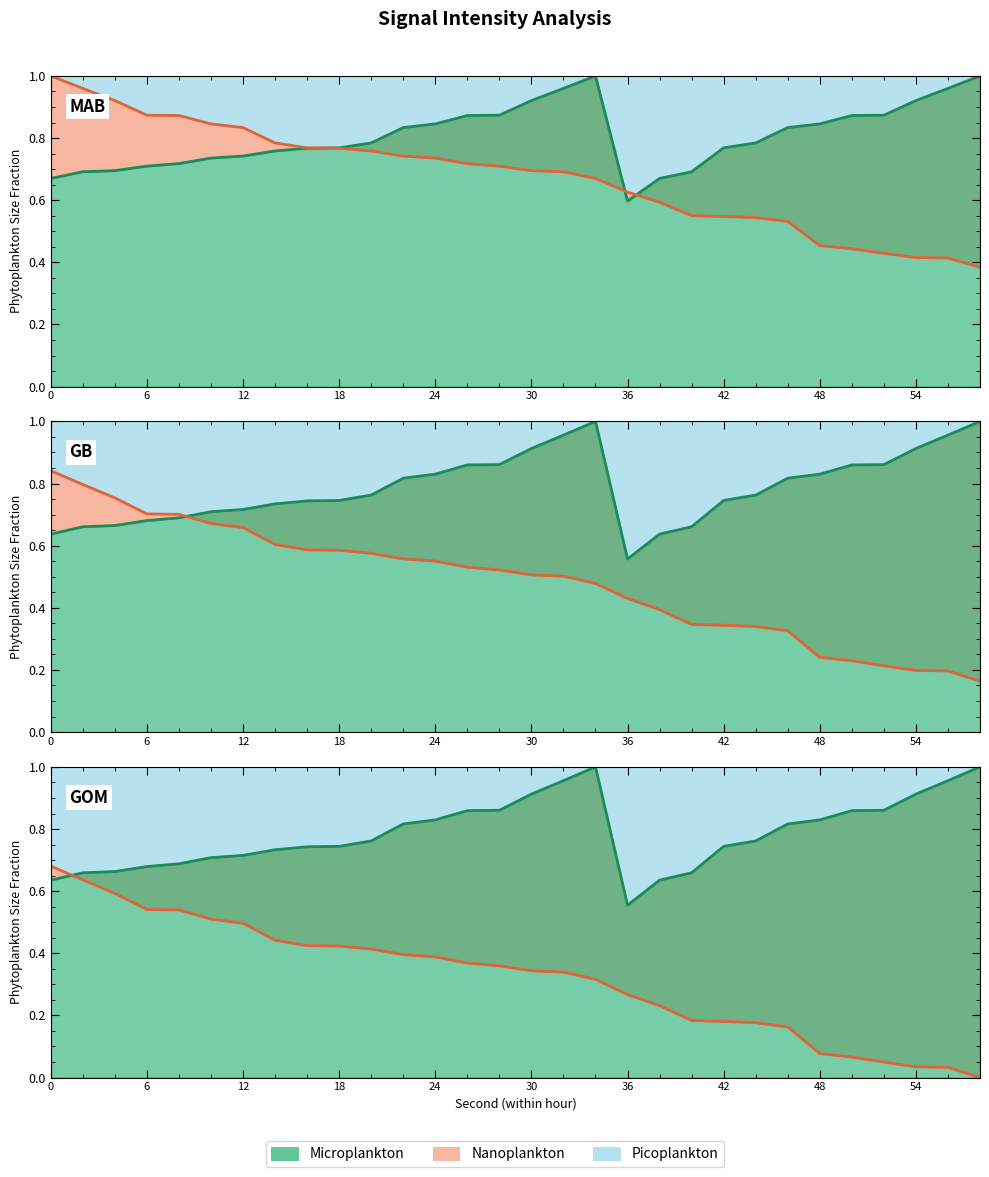

The value of intensity_max at 54 is 0.6. True or false?

False